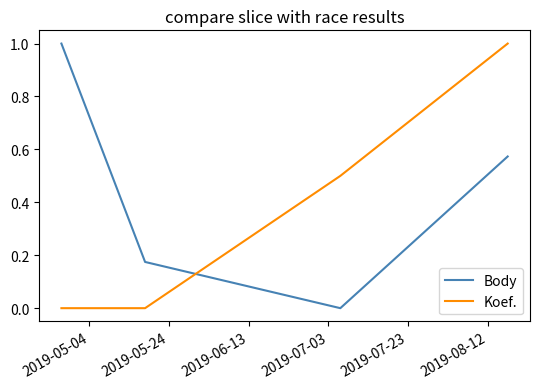

True or false: Koef. and Body cross at least once.

True